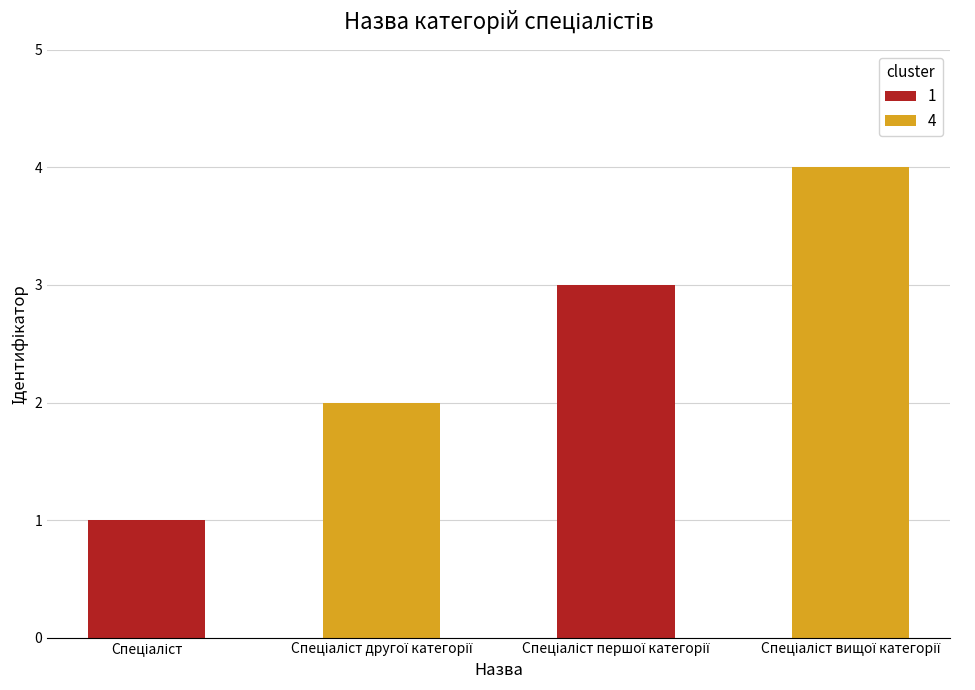

What is the greatest value displayed?

4